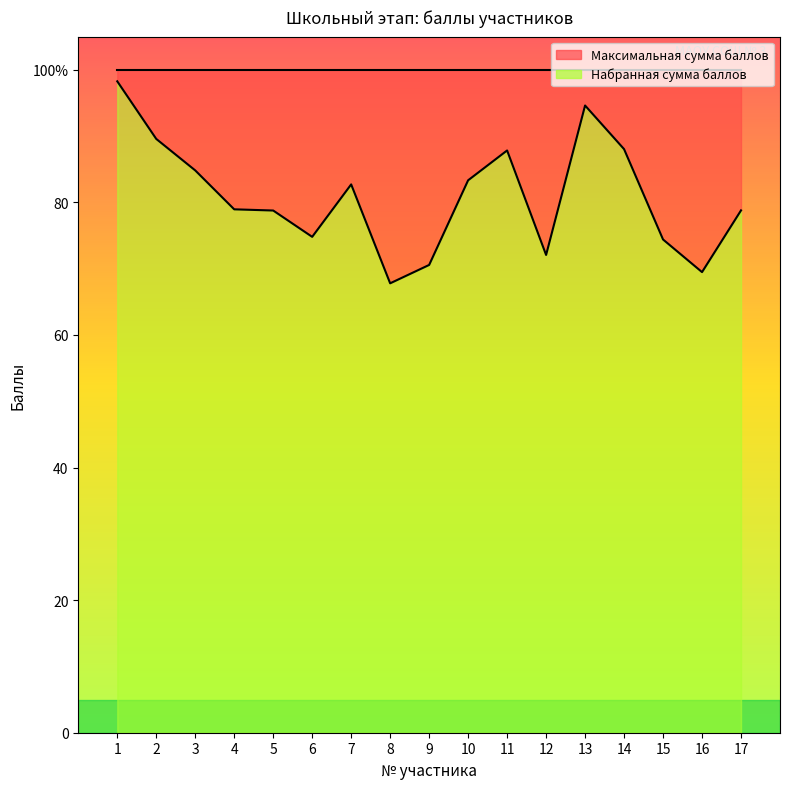

What is the sum of all values?

1374.8